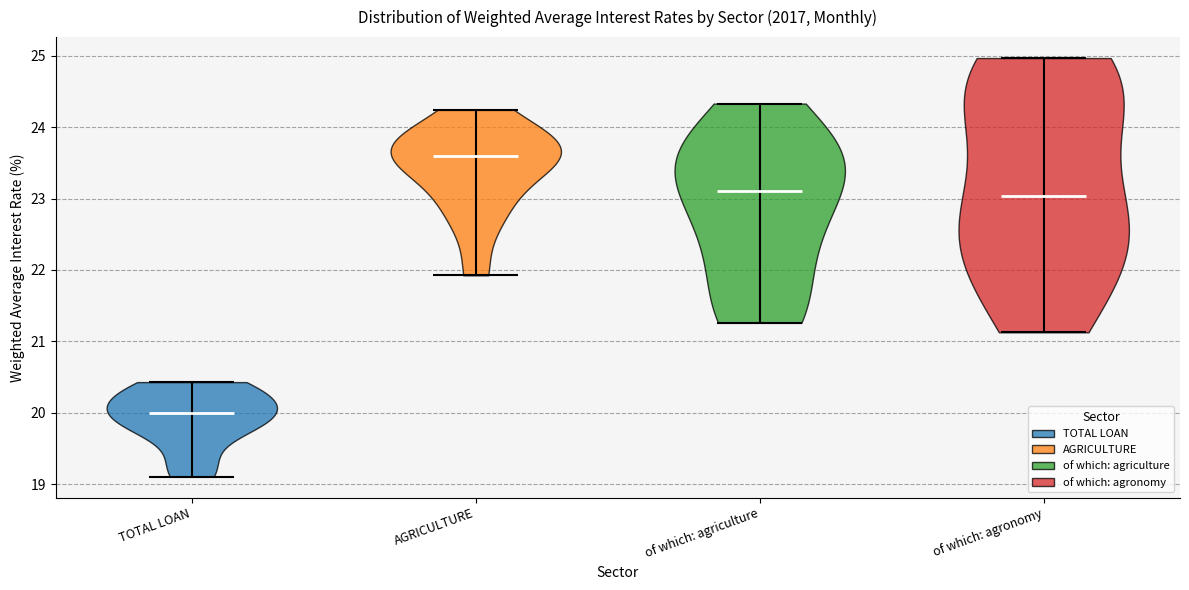

Reading left to right, read every violin against the y-axis: where its median line is, and the lowest and highest points it reaches. The values are not printed on the chart, so give them approximately, as read against the axis.

TOTAL LOAN: median line 20.0, lowest point 19.1, highest point 20.4
AGRICULTURE: median line 23.6, lowest point 21.9, highest point 24.2
of which: agriculture: median line 23.1, lowest point 21.3, highest point 24.3
of which: agronomy: median line 23.0, lowest point 21.1, highest point 25.0